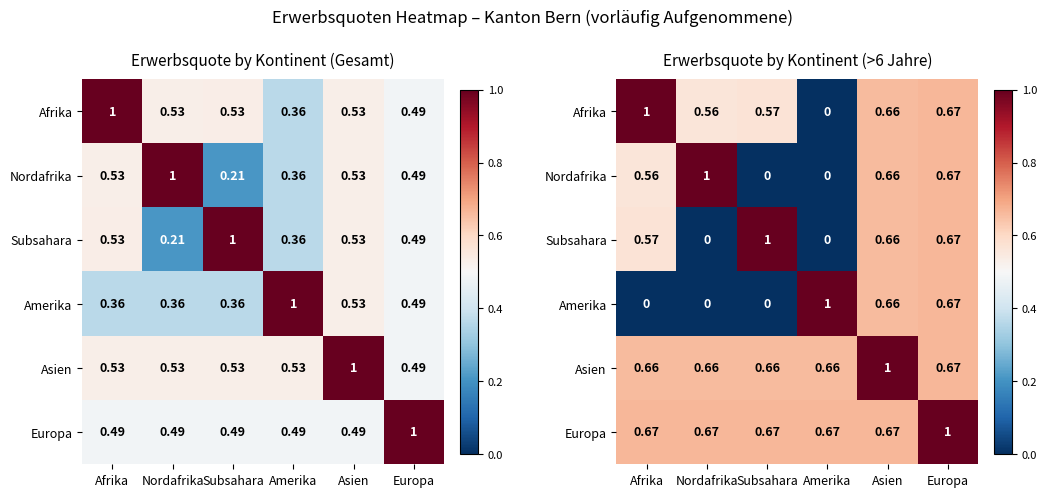

What is the average value of the Amerika series?

0.4